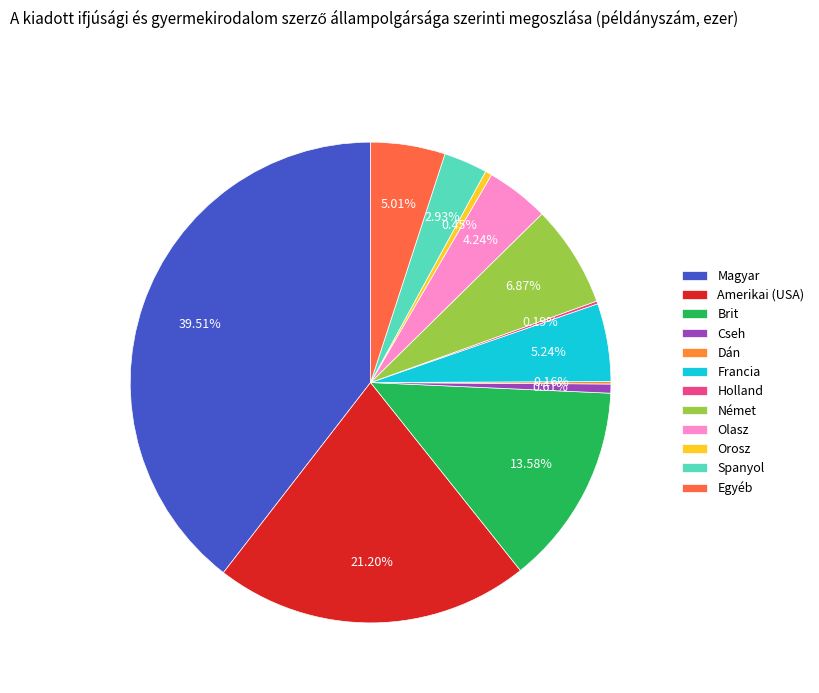

How much of the chart is everything except Amerikai (USA)?

78.8%